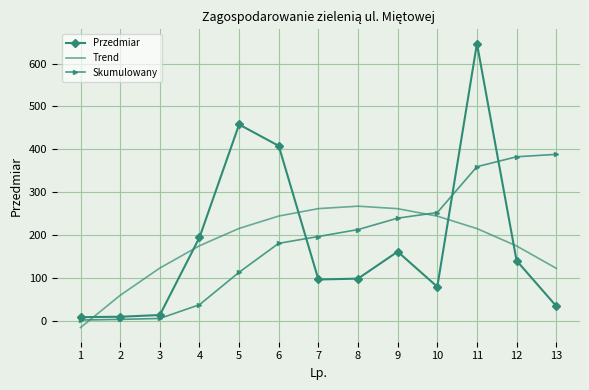

The Trend series shows 215.3 at 5. True or false?

True